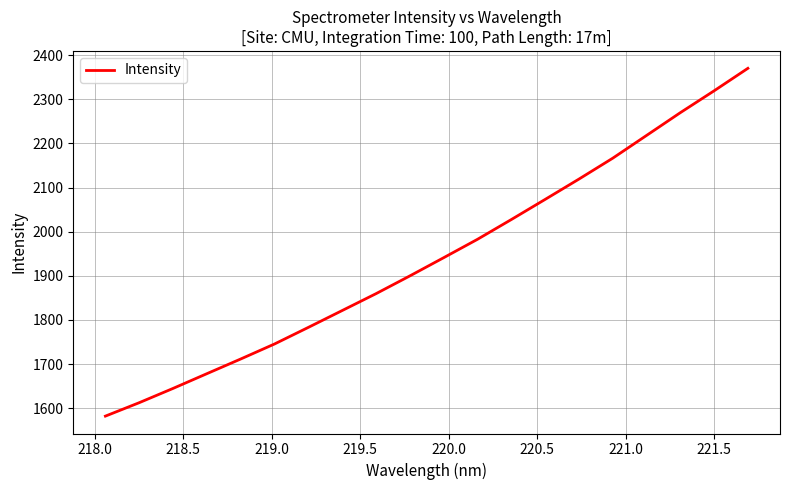

What is the smallest value displayed?

1582.0